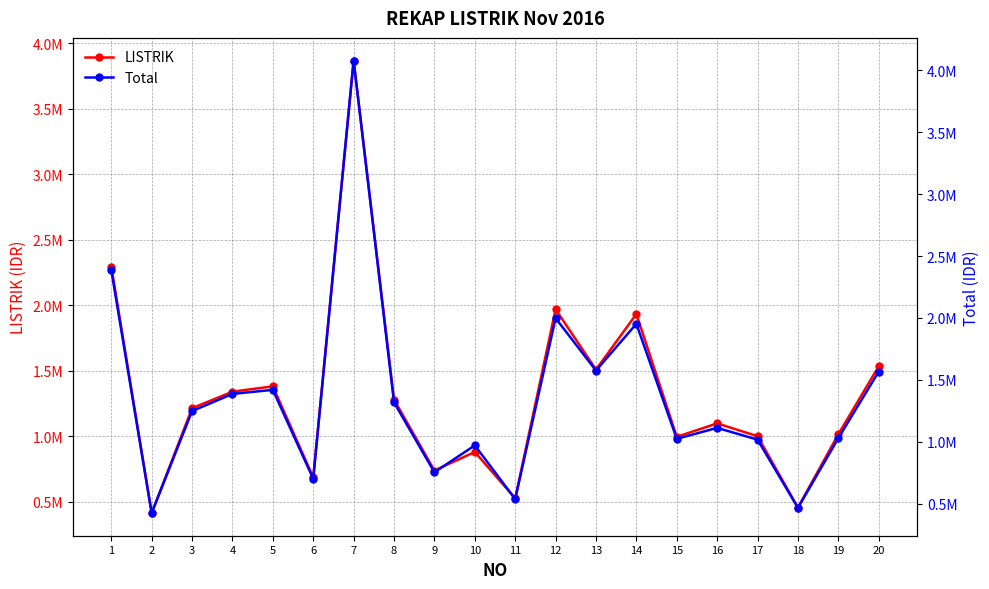

What is the smallest value displayed?

412549